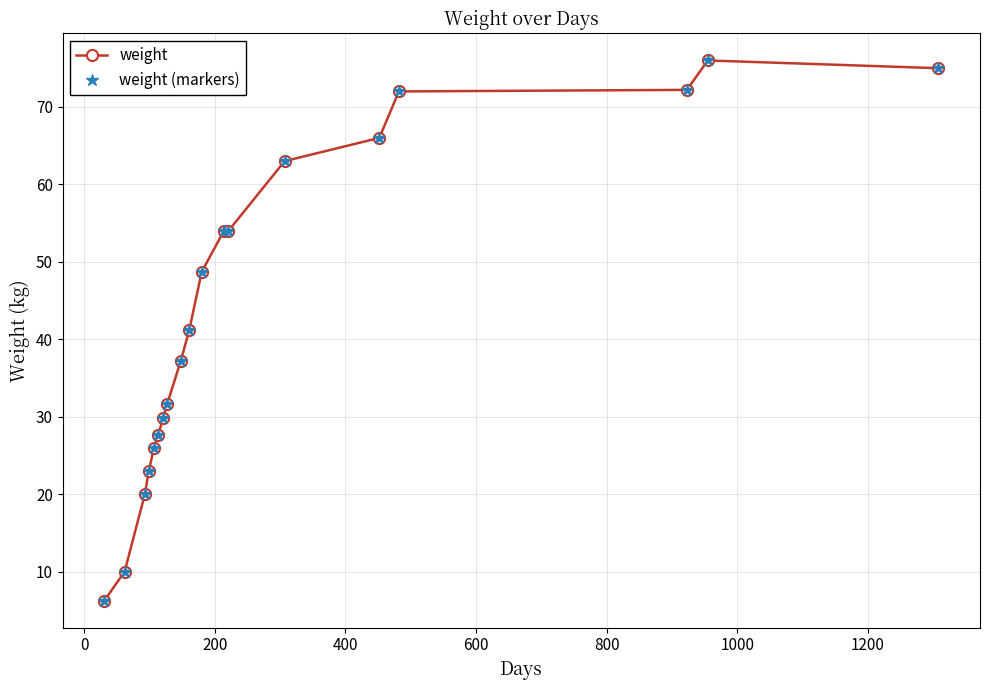

Does the chart have visible grid lines?

Yes